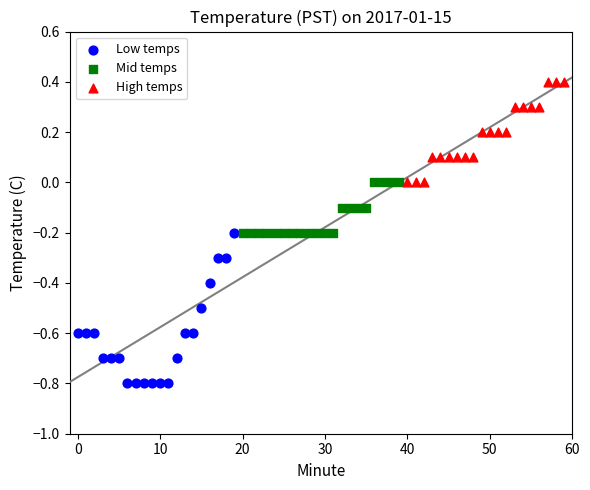

Which series has the widest spread of Y values?

Low temps